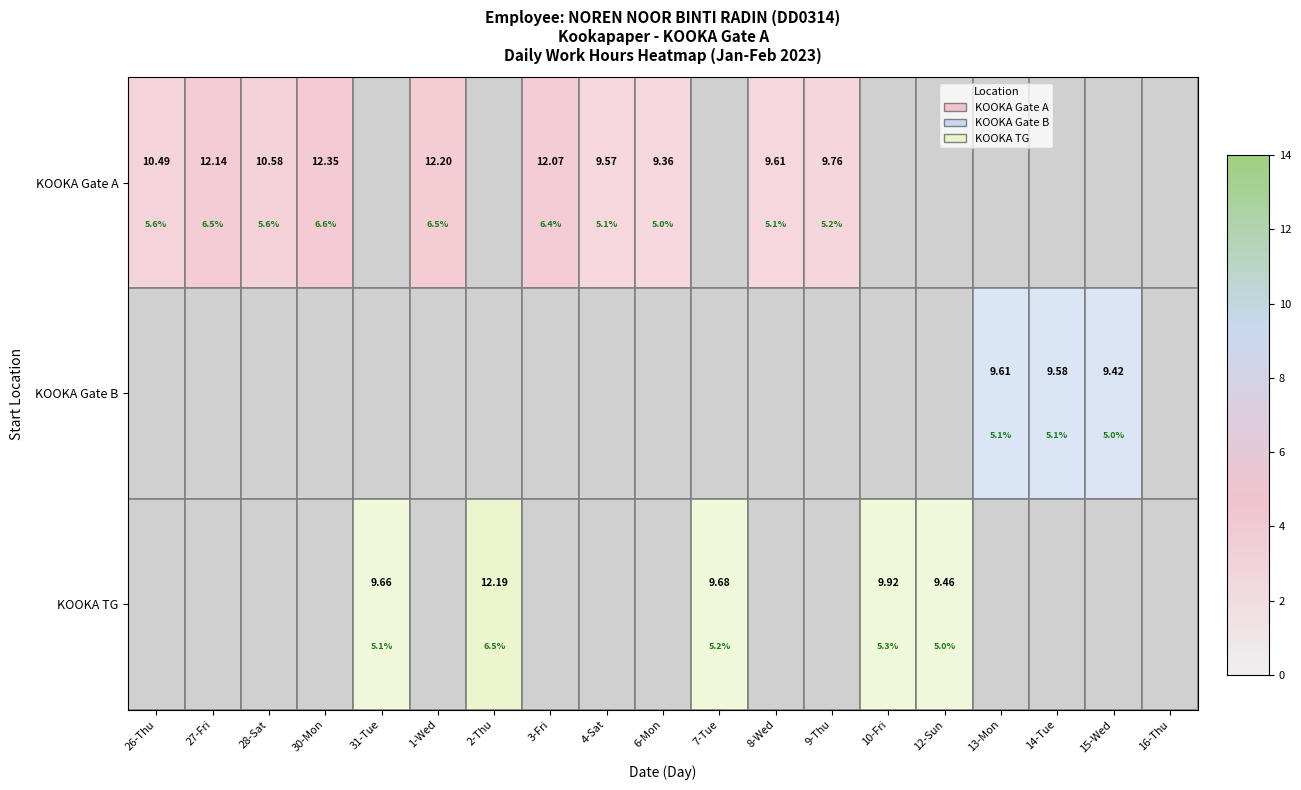

What is the greatest value displayed?

12.3